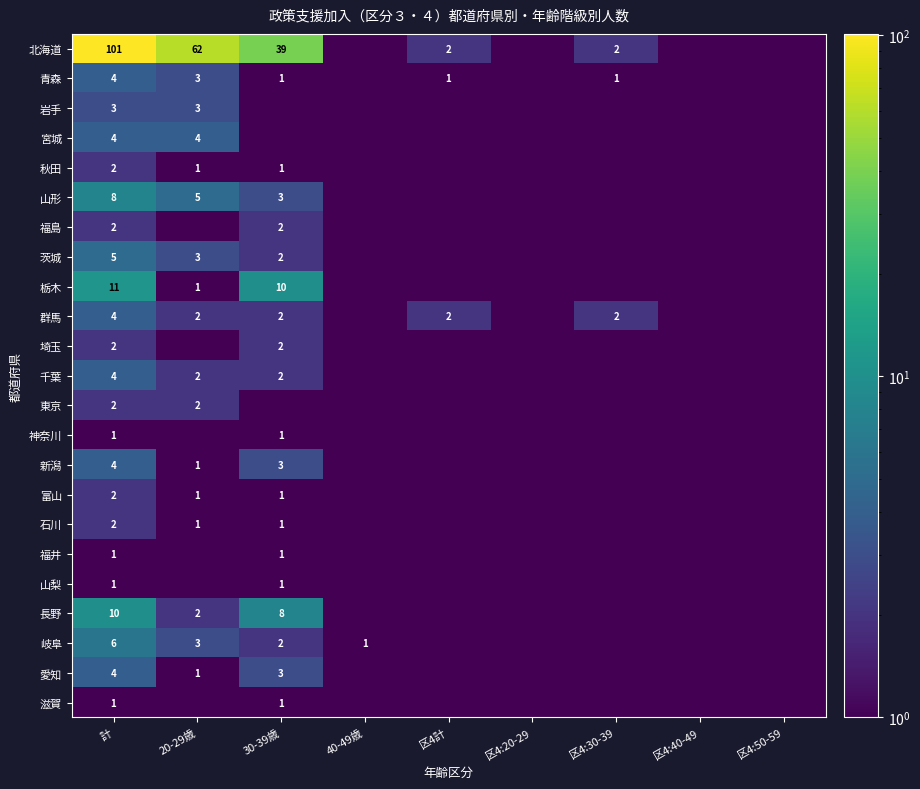

Is it true that 埼玉 equals 2.0 at 30-39歳?

True